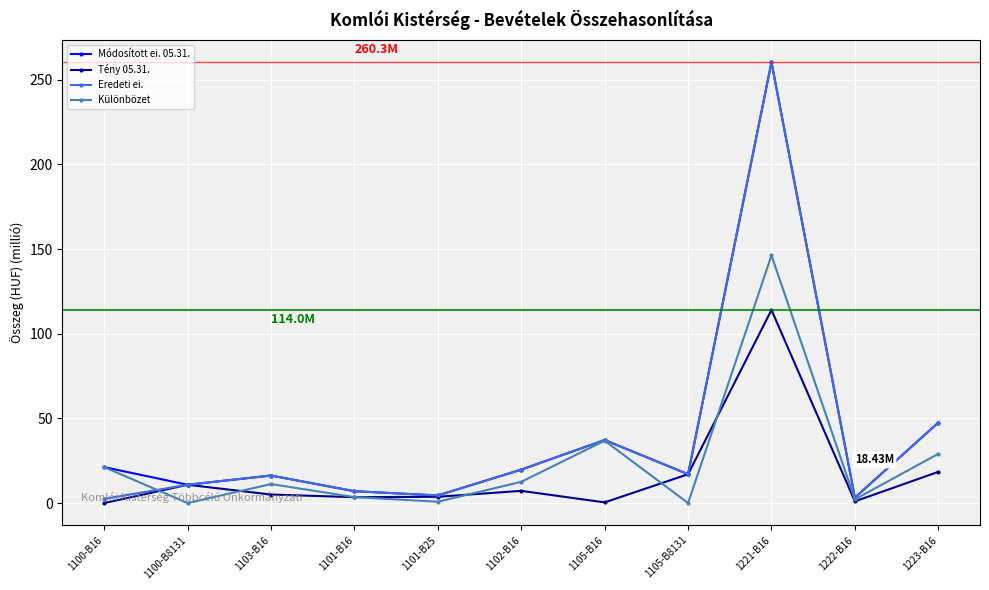

What is the spread (max minus min) of values at 1101-B16?

3.5